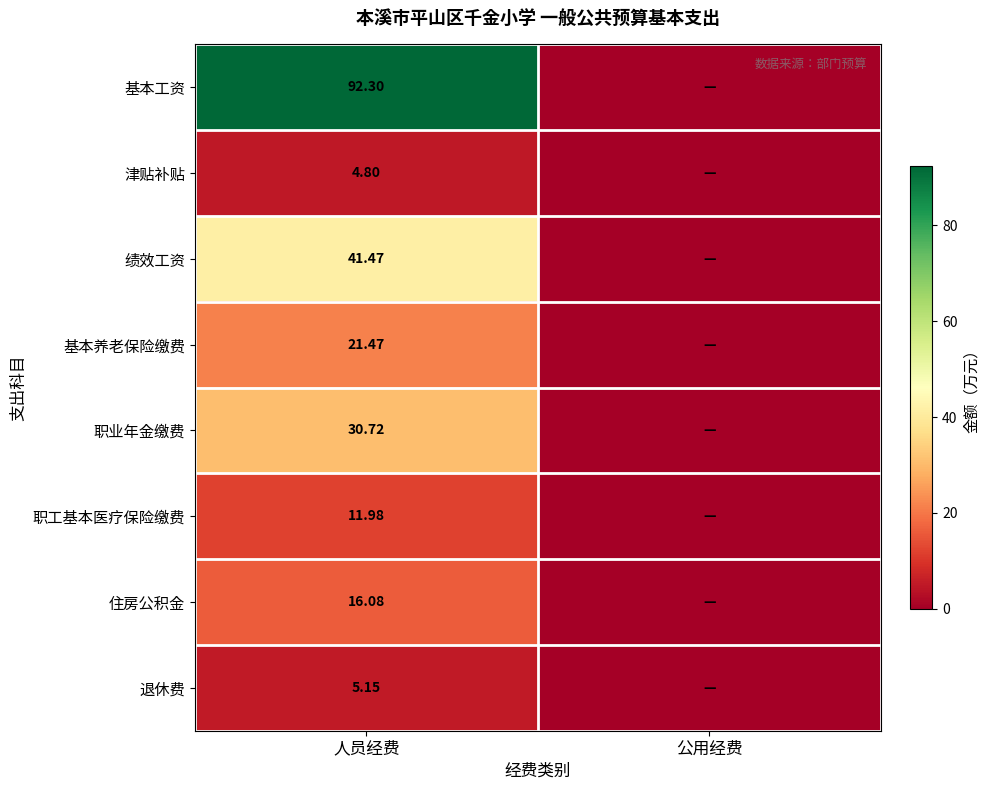

Rank the series at 人员经费 from highest to lowest value.

基本工资, 绩效工资, 职业年金缴费, 基本养老保险缴费, 住房公积金, 职工基本医疗保险缴费, 退休费, 津贴补贴